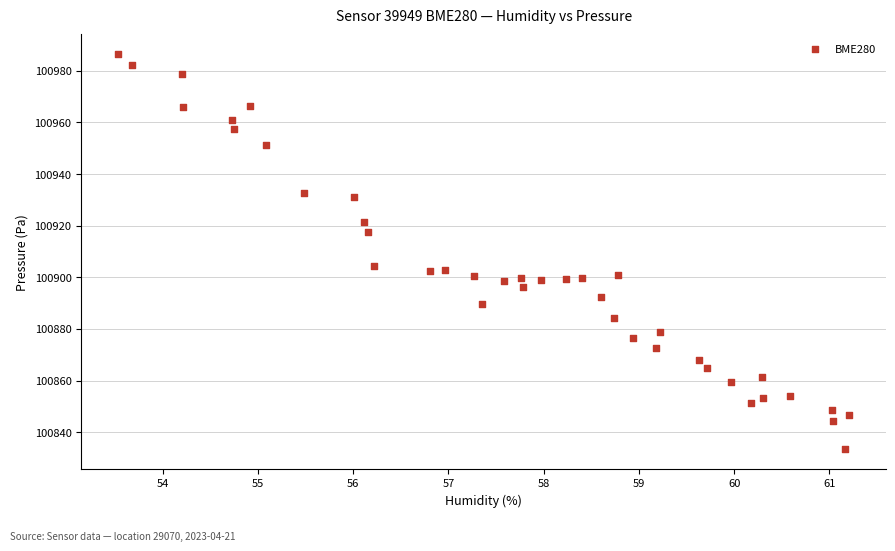

What is the range of X values (max minus min)?

7.7